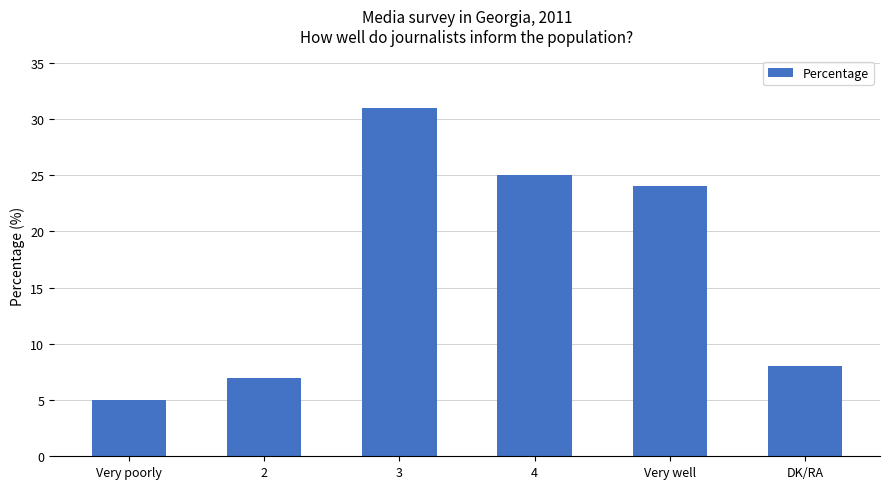

Which category has the highest value across all series?

3